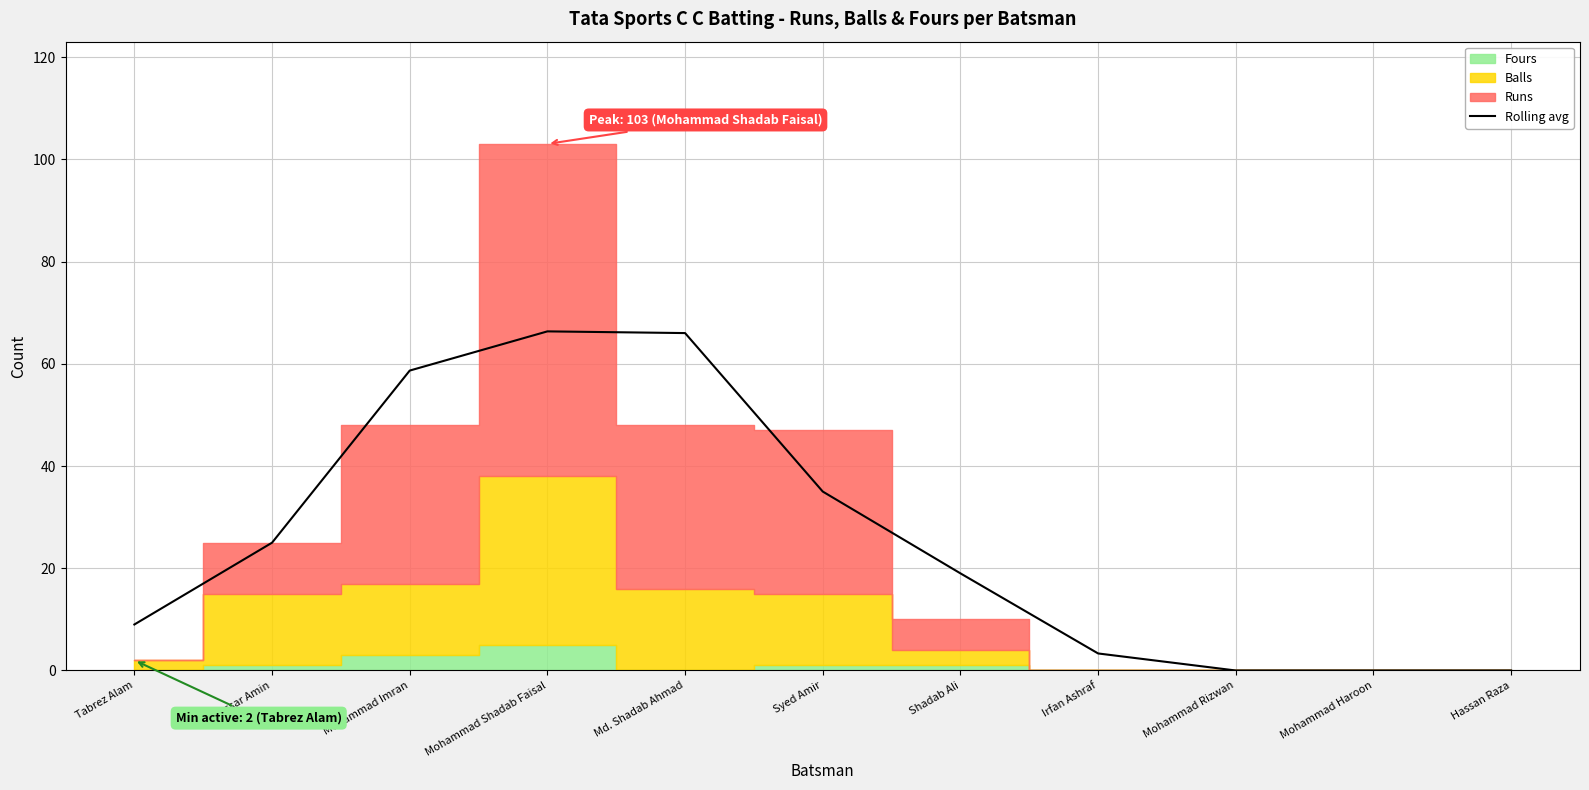

Between Syed Amir and Irfan Ashraf, which is larger?

Syed Amir